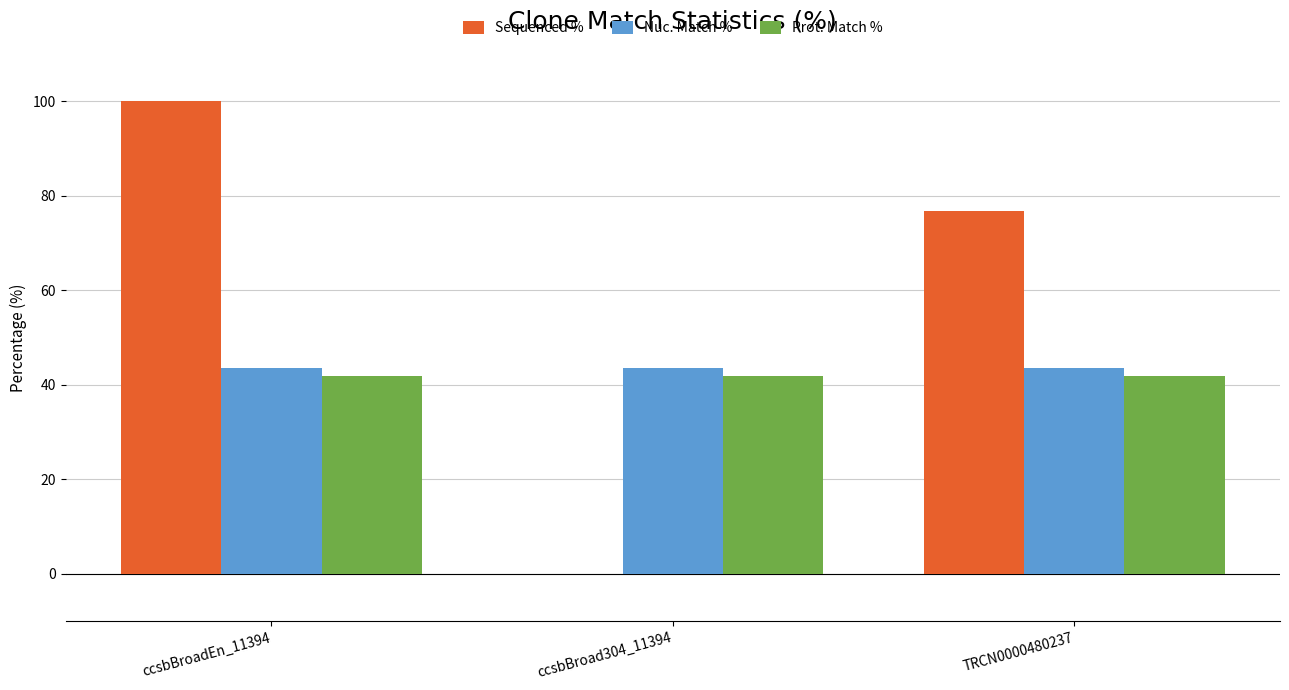

Does the chart contain stacked bars?

No